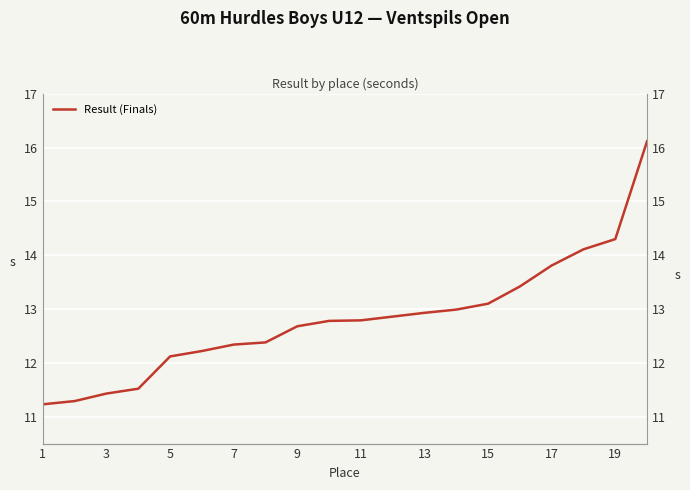

What is the maximum value shown in the chart?

16.1